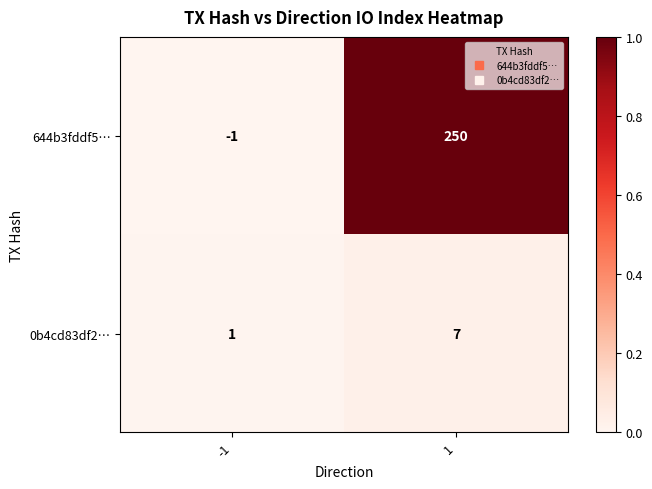

What is the greatest value displayed?

250